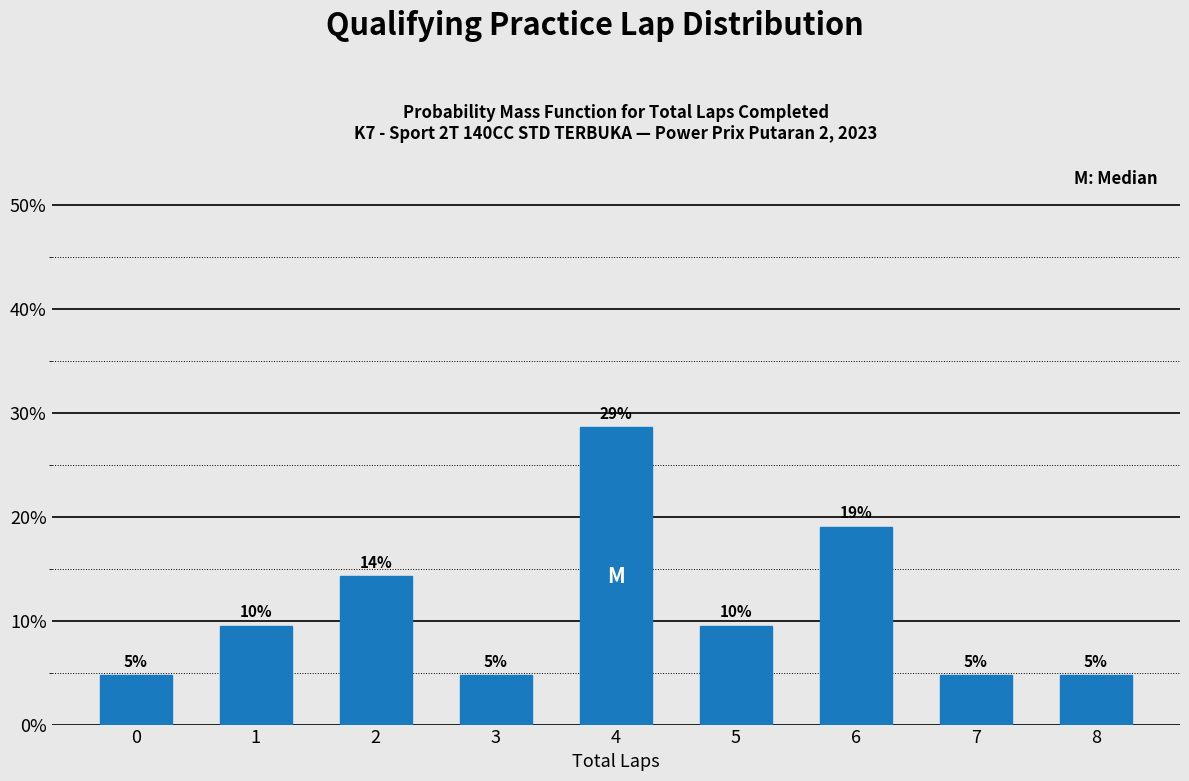

Does the chart contain any negative values?

No